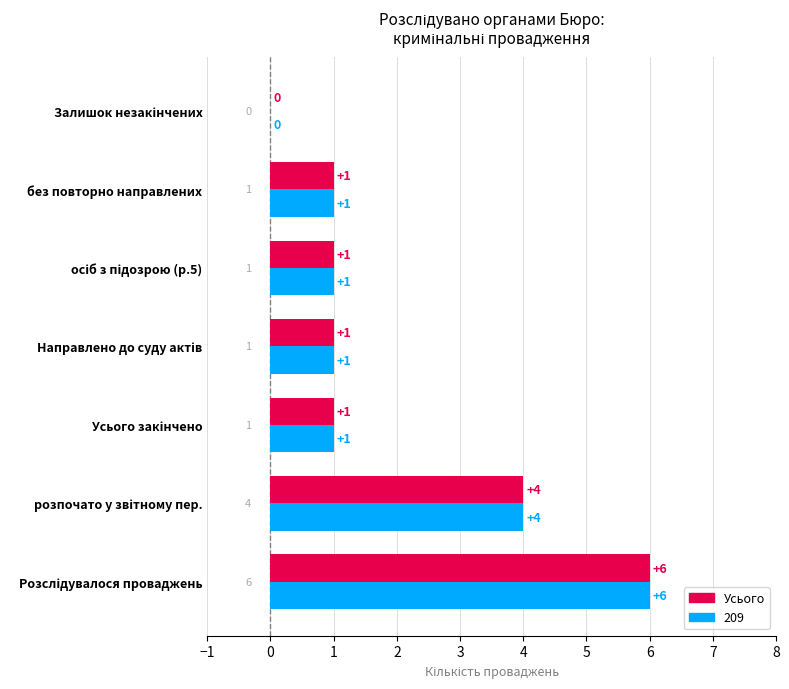

What is the sum of all Усього values?

14